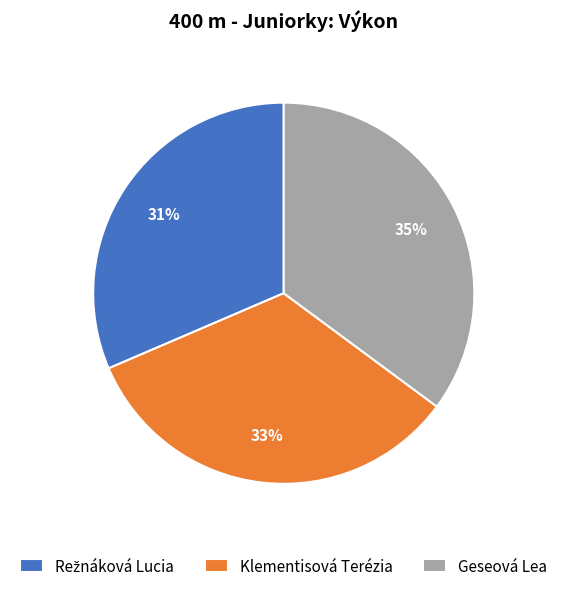

How many segments does this pie chart have?

3